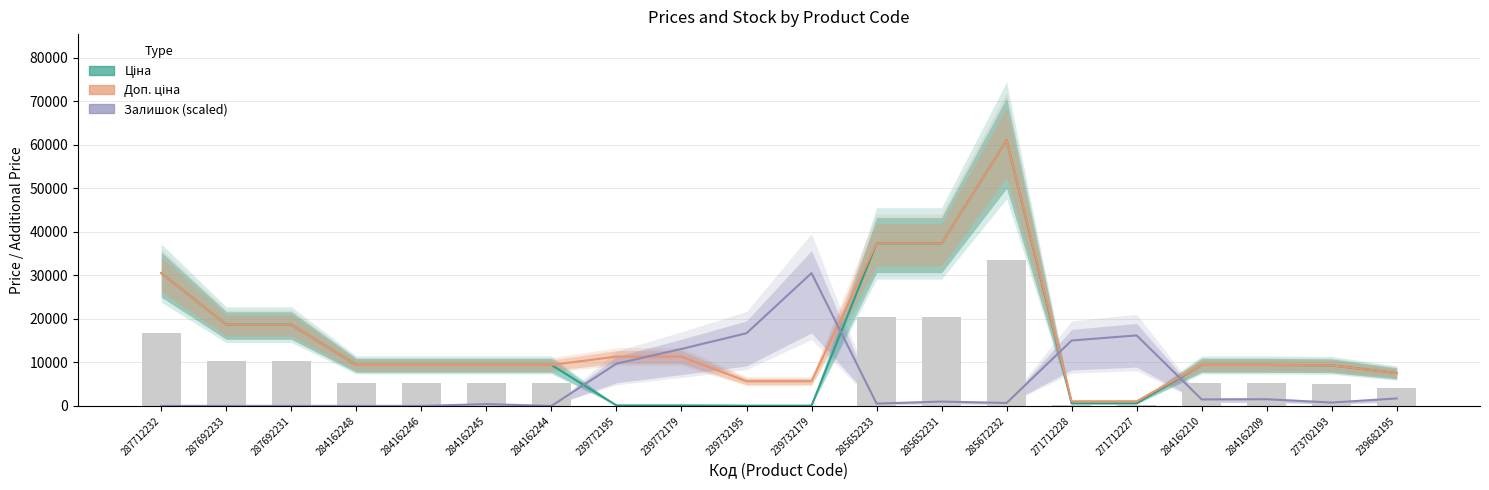

What position from the left is 239772195?

8